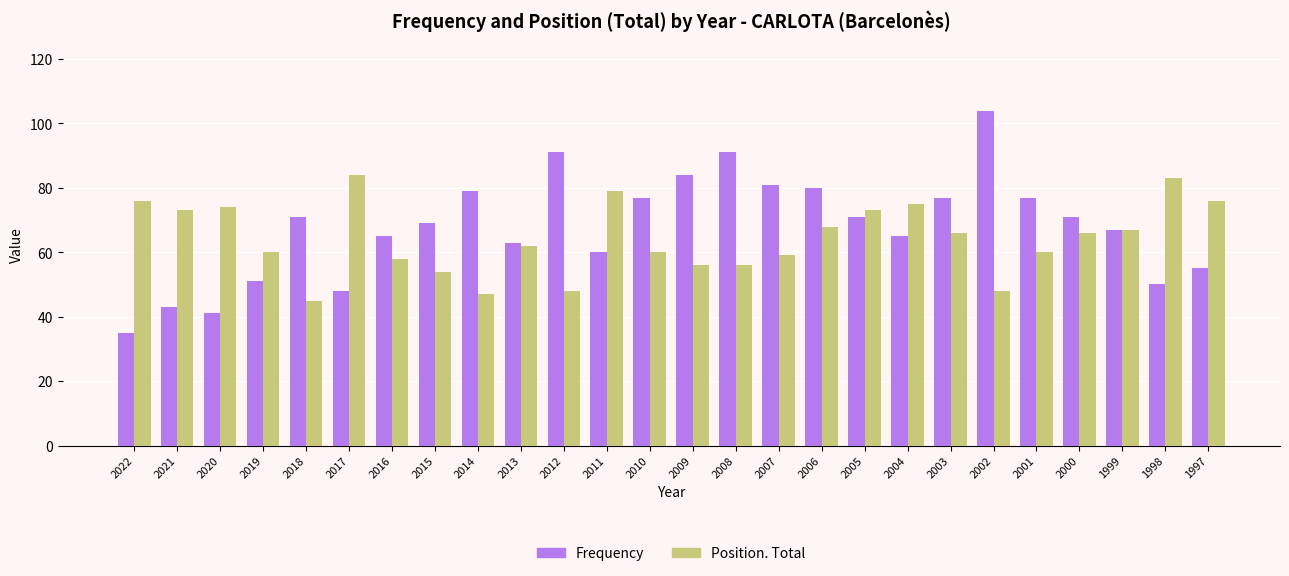

Count the number of data series in this chart.

2